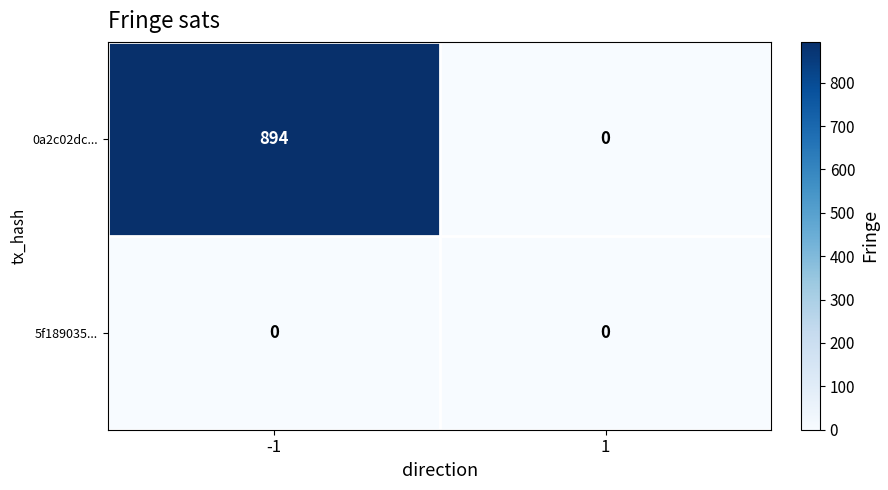

Which series has the largest total across all categories?

0a2c02dc...